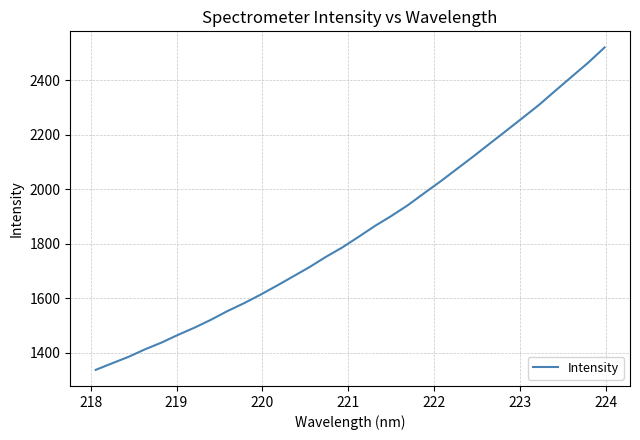

What is the minimum value shown in the chart?

1337.3